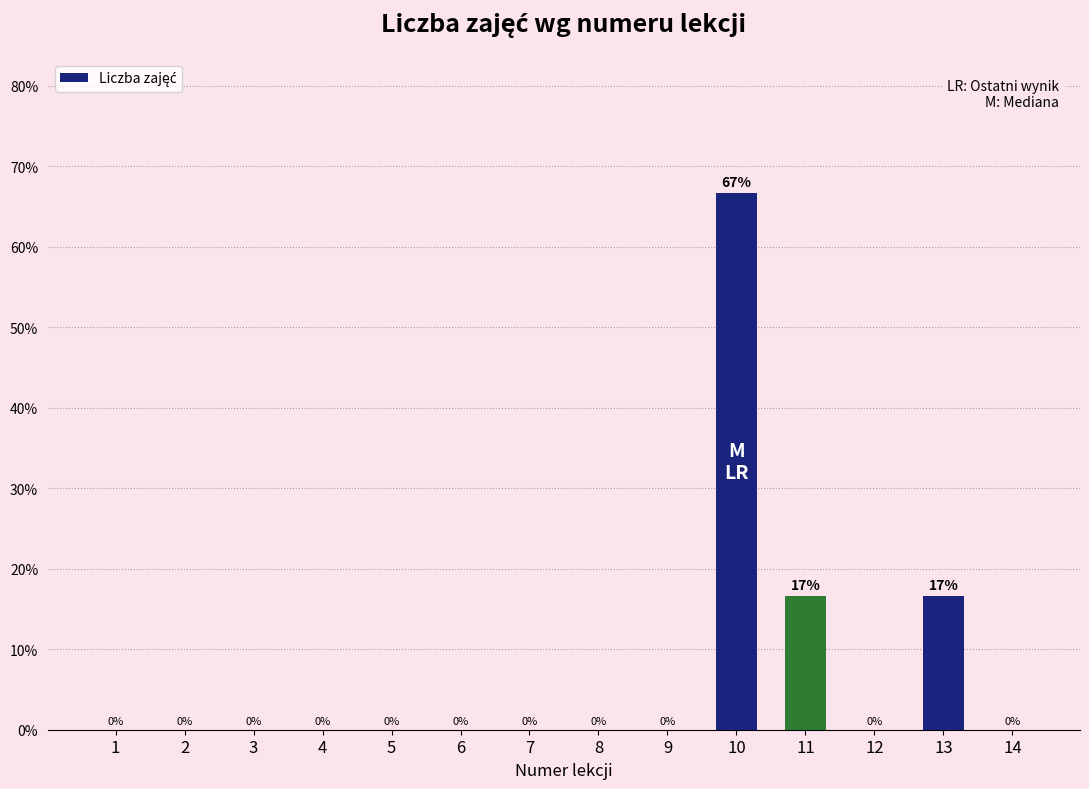

The value at 11 is 28.2. True or false?

False